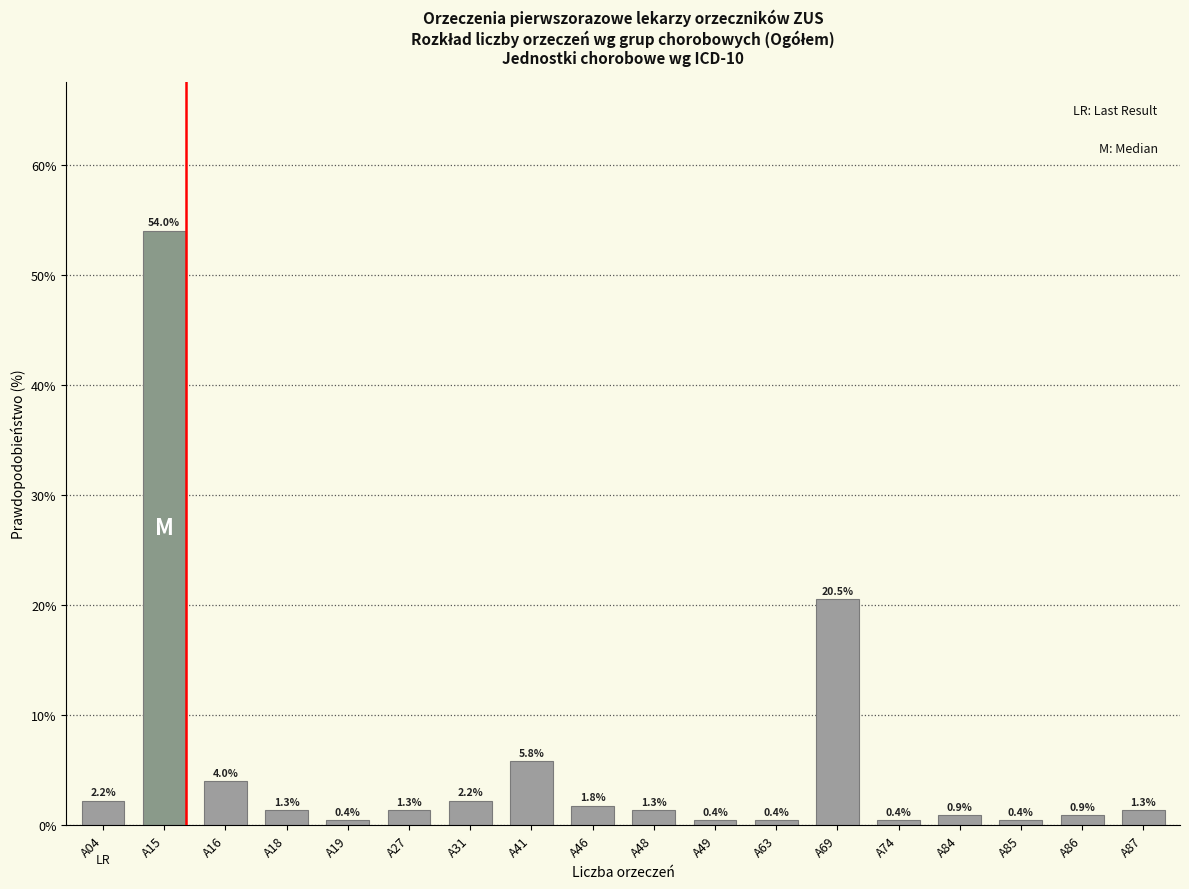

Reading left to right, what are all the values shown in this chart?

A04=2.2	A15=54.0	A16=4.0	A18=1.3	A19=0.4	A27=1.3	A31=2.2	A41=5.8	A46=1.8	A48=1.3	A49=0.4	A63=0.4	A69=20.5	A74=0.4	A84=0.9	A85=0.4	A86=0.9	A87=1.3